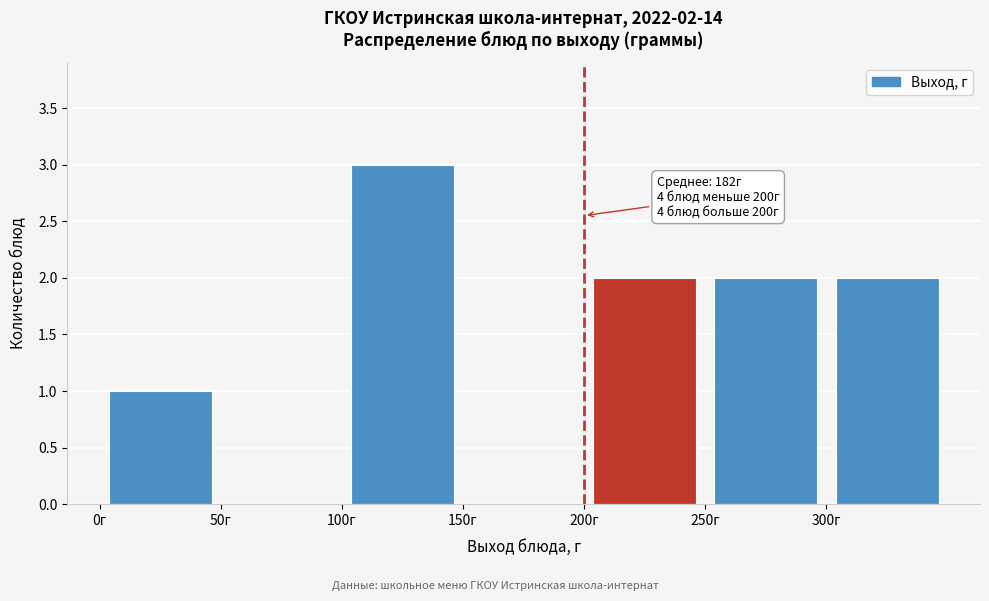

Which range on the x-axis has the tallest bar?

100 to 150